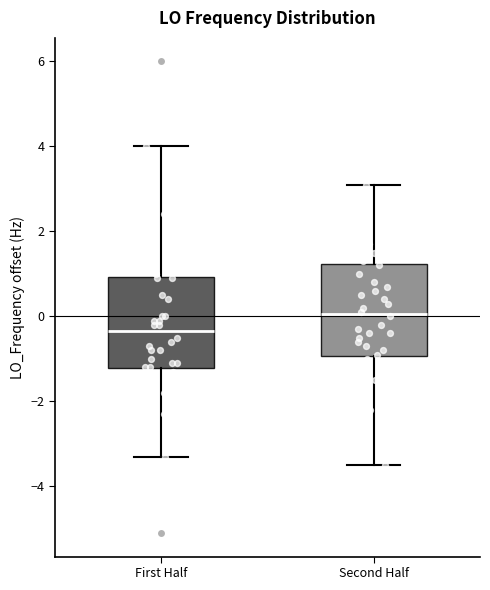

Where does the median line of the box for First Half sit on the y-axis? The values are not printed on the chart, so give them approximately, as read against the axis.

-0.4